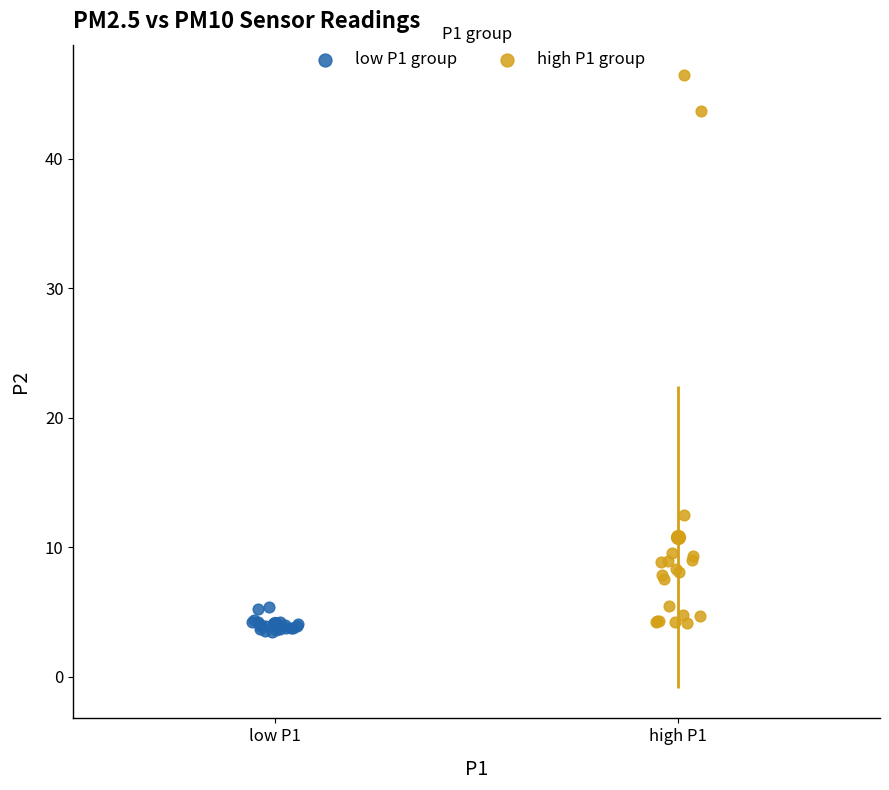

Which series reaches the maximum Y coordinate?

high P1 group